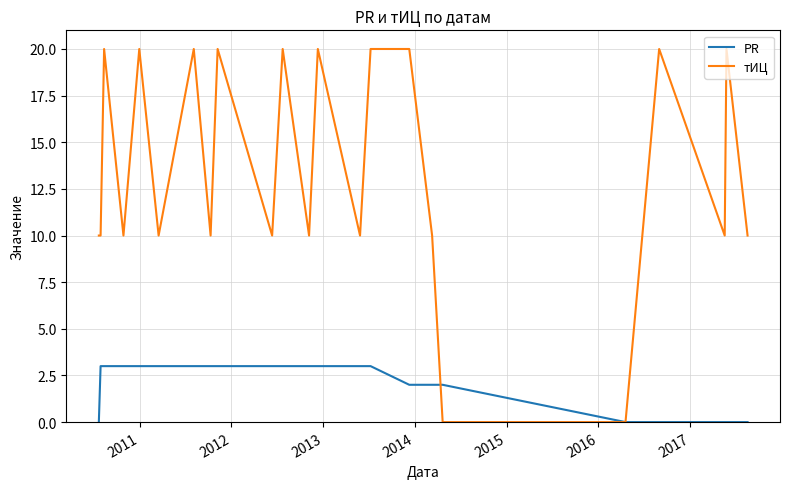

Does the chart have visible grid lines?

Yes